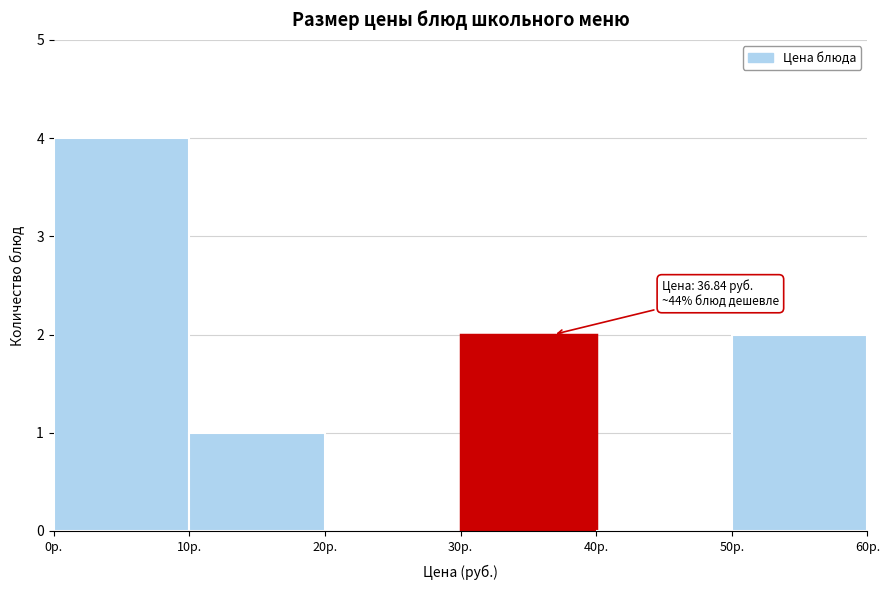

Over which range of the x-axis is the bar tallest?

0 to 10